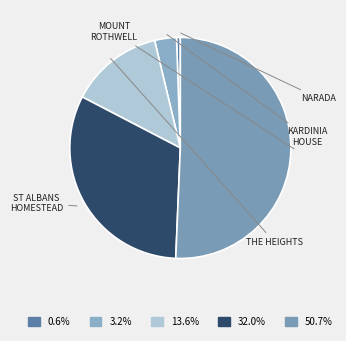

Is there any slice that represents more than half of the pie?

Yes